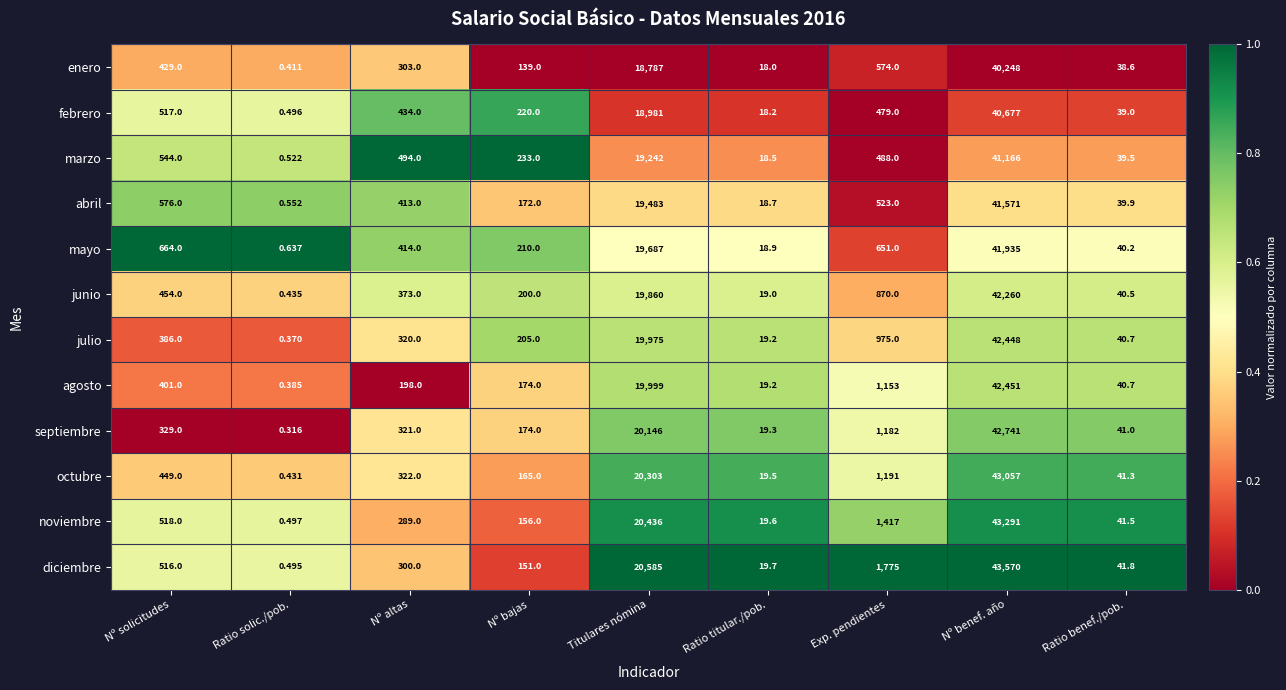

Rank the categories by julio value from highest to lowest.

Nº benef. año, Titulares nómina, Exp. pendientes, Nº solicitudes, Nº altas, Nº bajas, Ratio benef./pob., Ratio titular./pob., Ratio solic./pob.